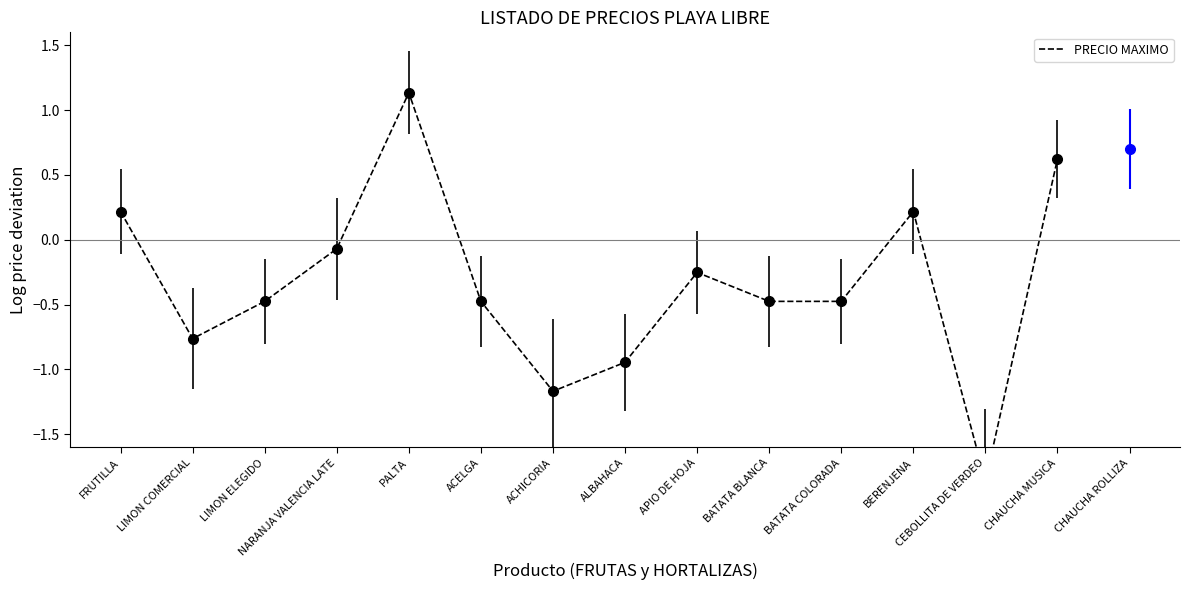

How many values are below zero?

10